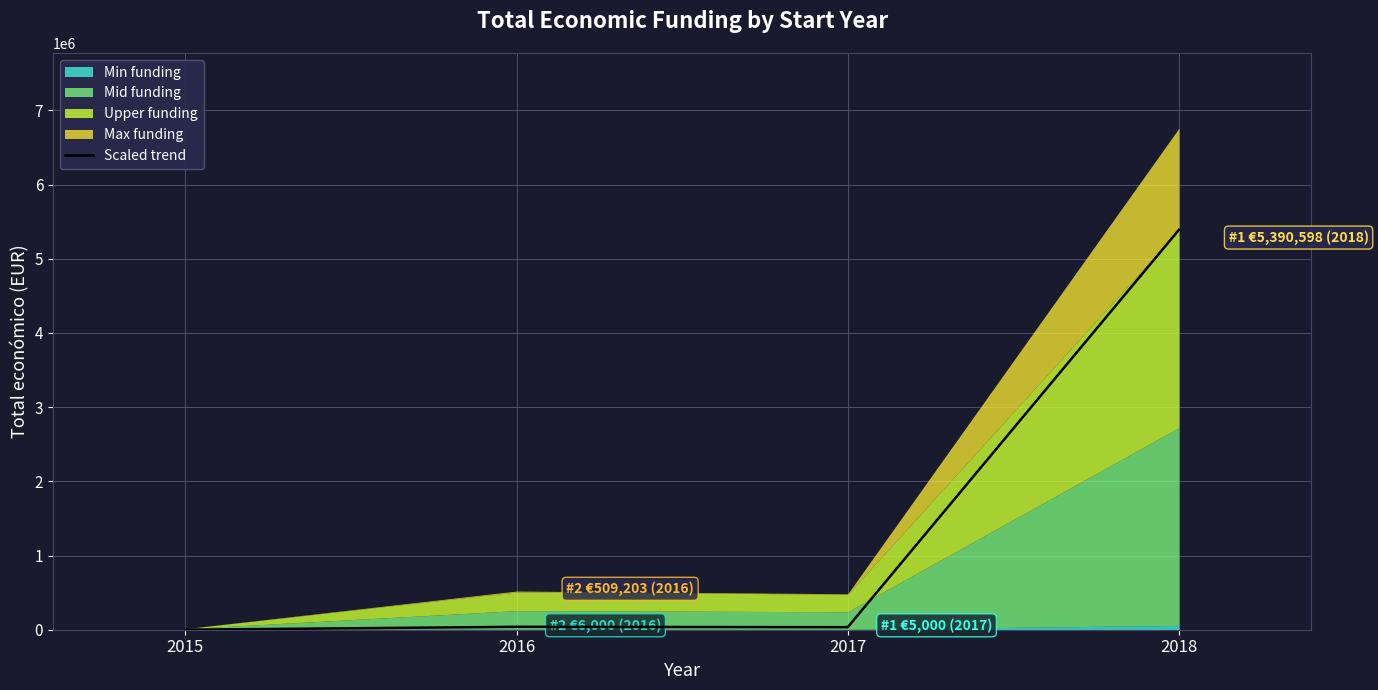

What is the value of the 1st point from the left?

29.0